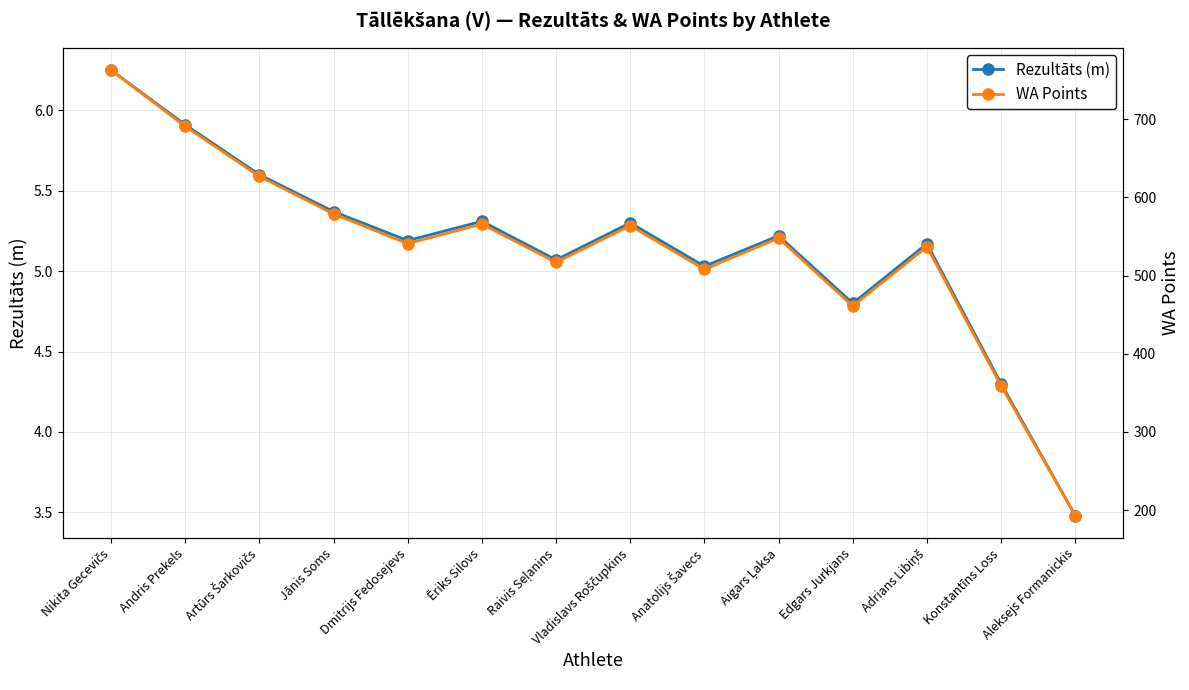

What is the difference between the WA Points values at Edgars Jurkjans and Dmitrijs Fedosejevs?

80.0